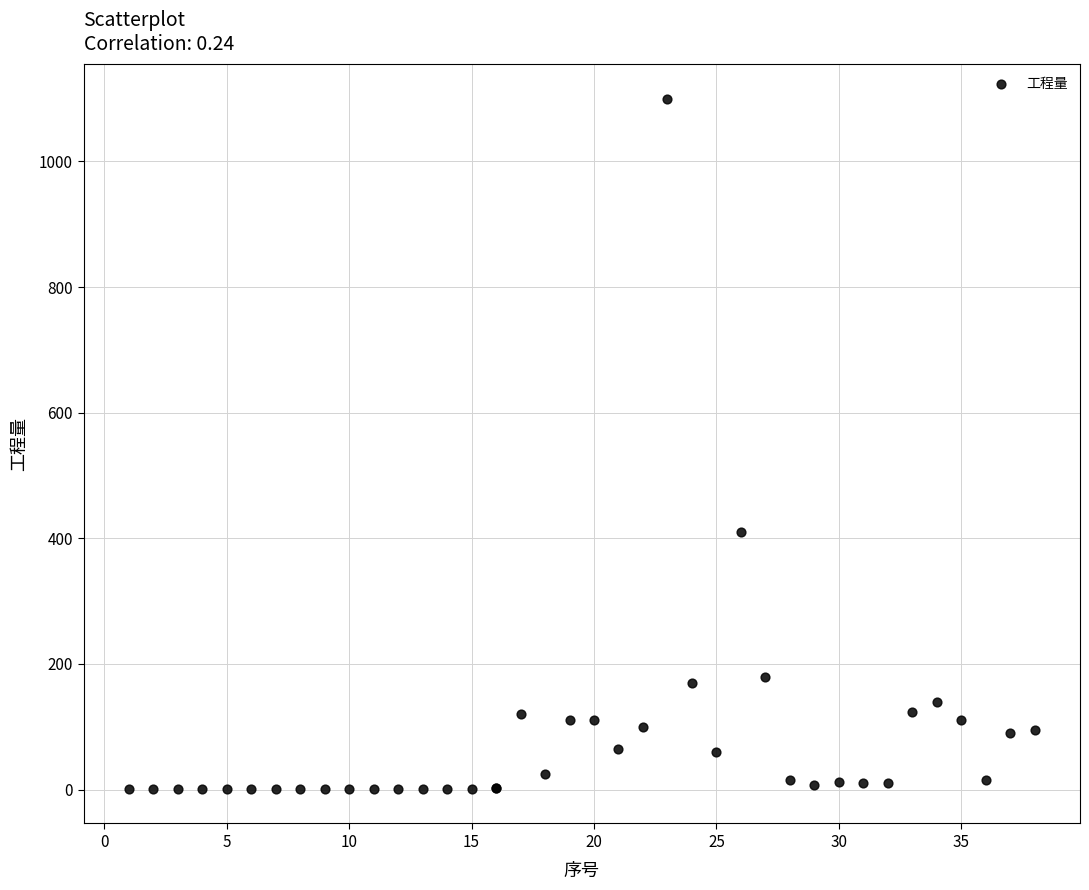

What Y value in the scatter plot is closest to 550?

410